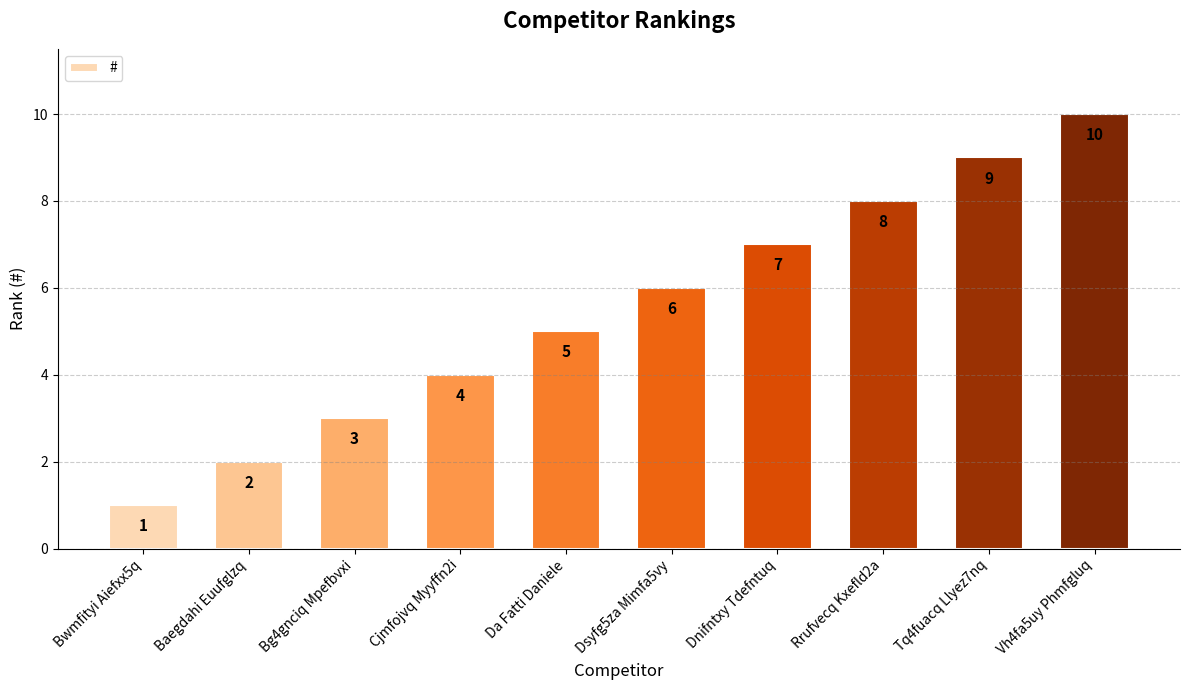

Does the chart contain any negative values?

No